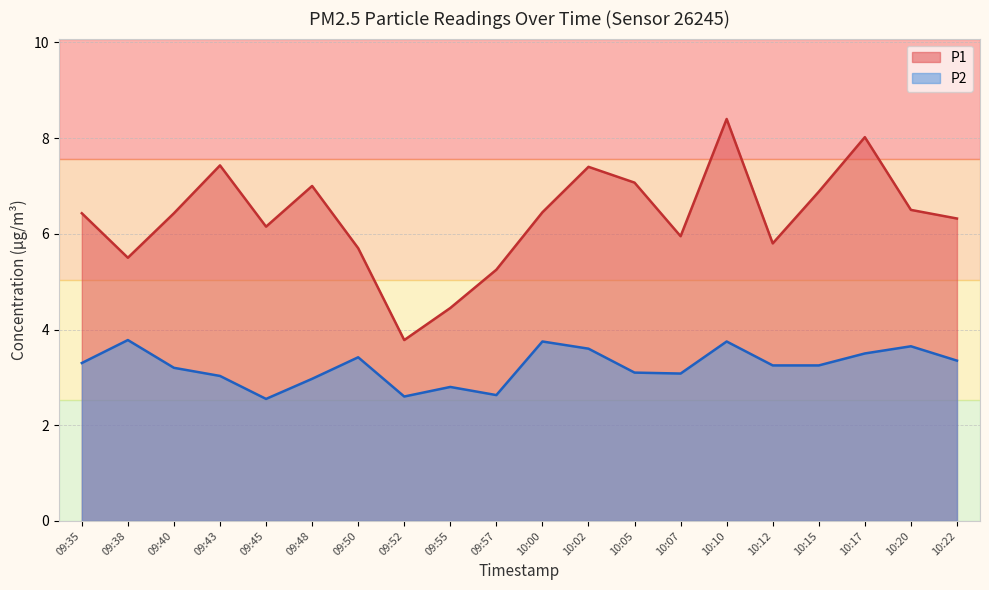

Which series has the largest range (max minus min)?

P1